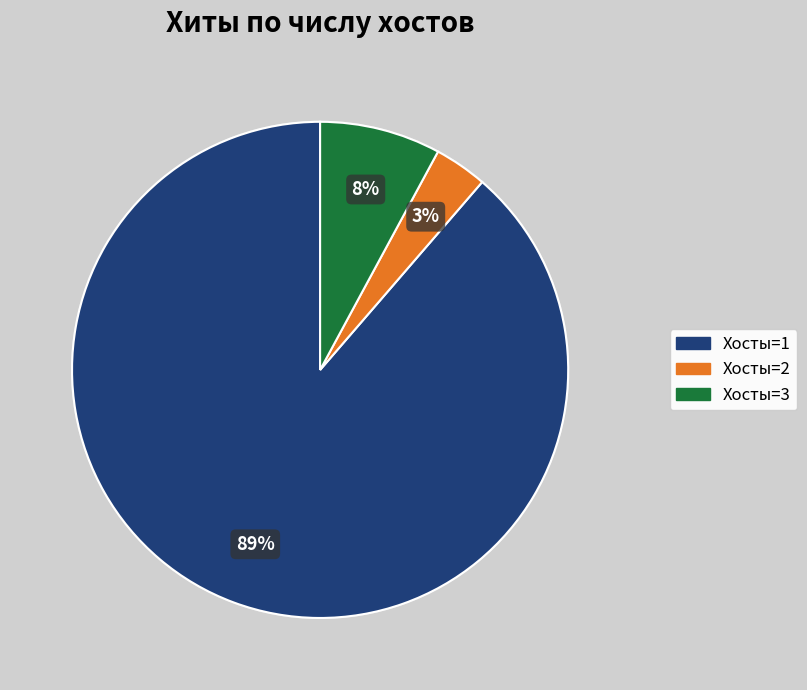

To the nearest percent, what percentage of the pie is Хосты=2?

3%